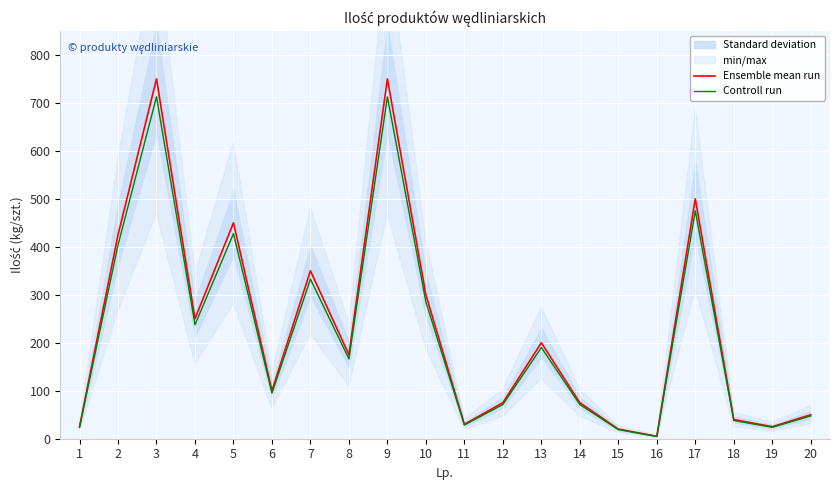

What is the spread (max minus min) of values at 7?

17.5